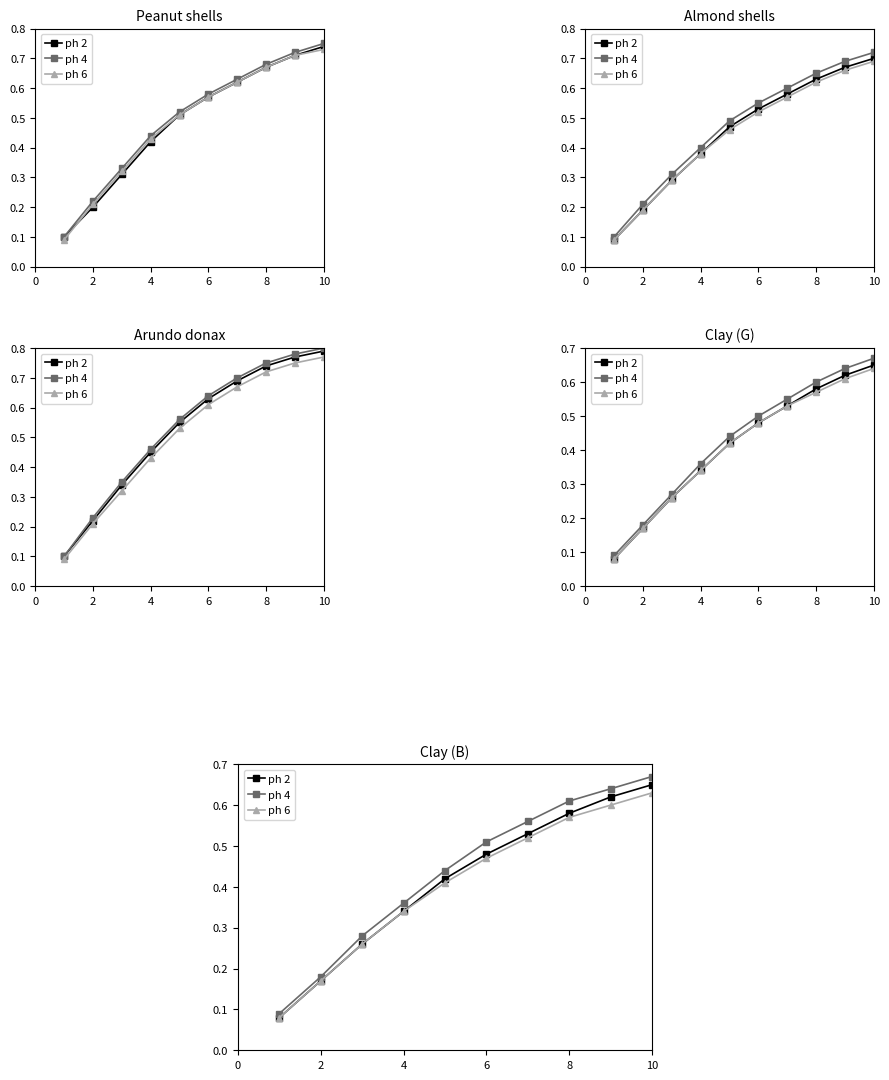

Which series has the widest spread of values?

ph 4